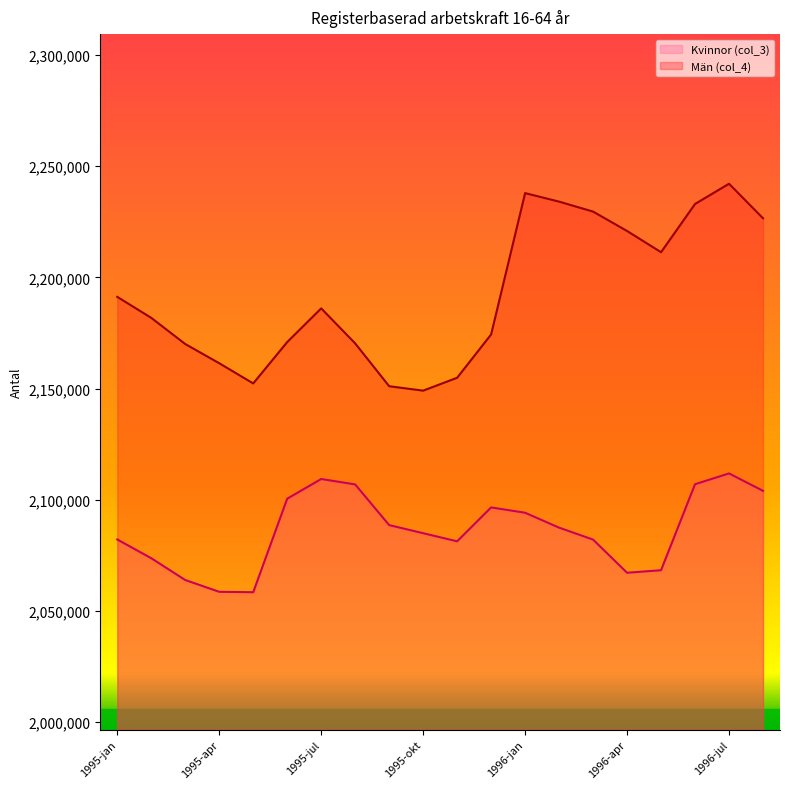

What are all the series names shown in the legend?

Kvinnor (col_3), Män (col_4)